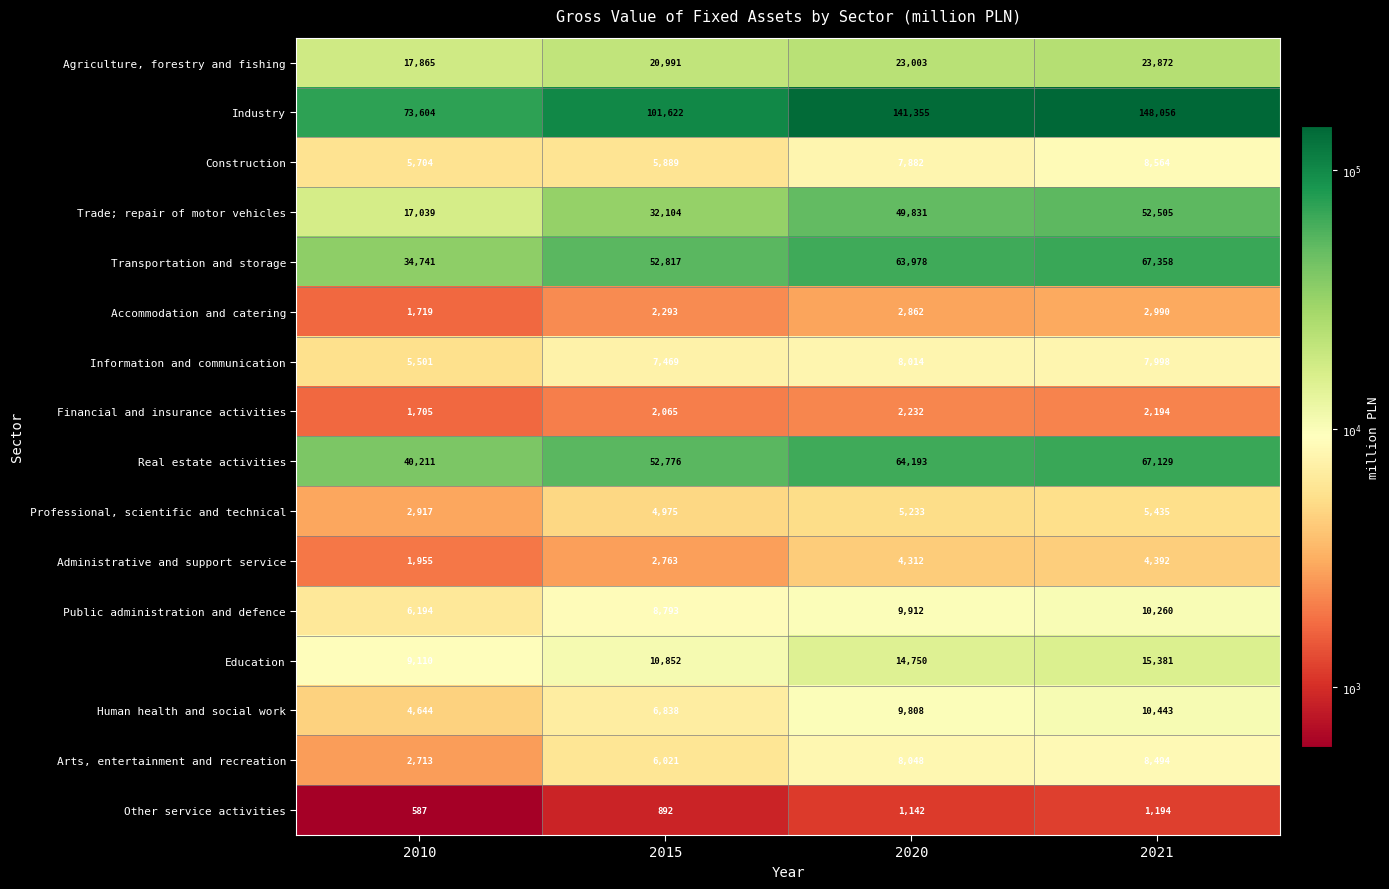

Between 2015 and 2020, which series saw the biggest shift?

Industry